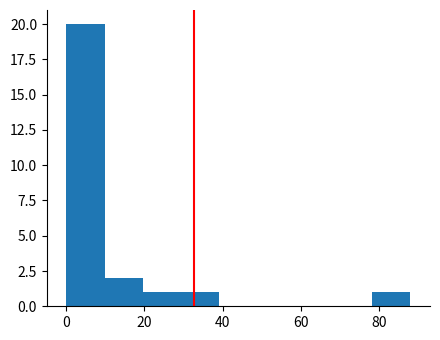

What is the height of the bar covering 30 to 40 on the x-axis? Neither the bar edges nor the heights are printed on the chart, so give them approximately, as read against the axes.

1